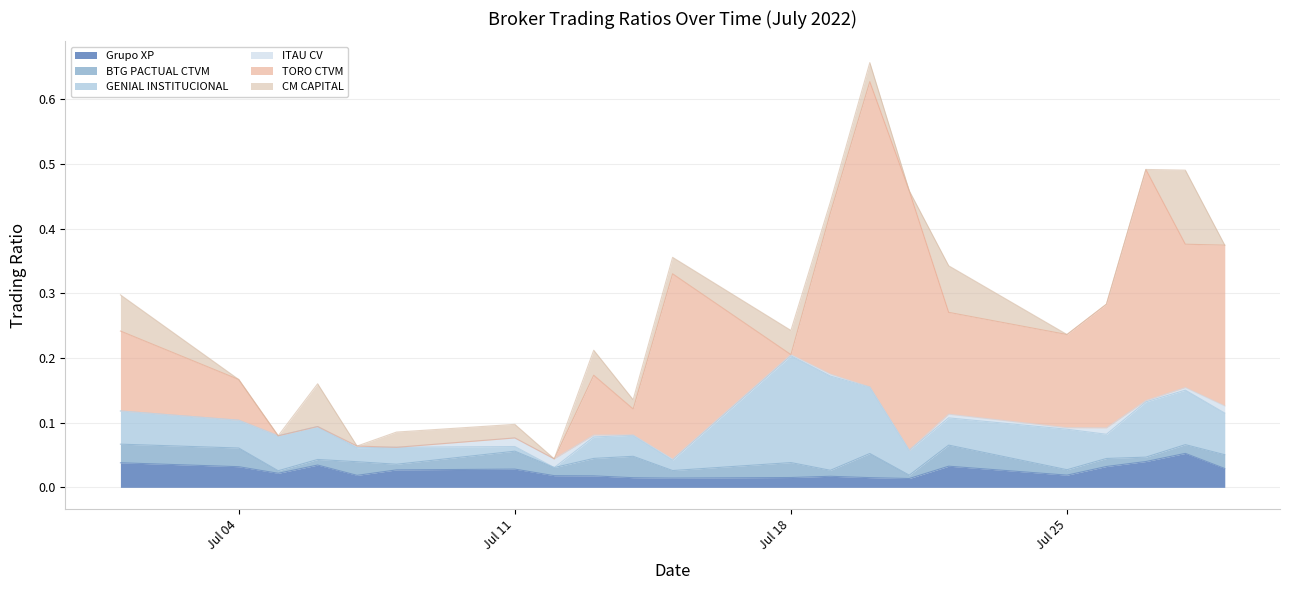

Which label corresponds to the largest value in the chart?

2022-07-20